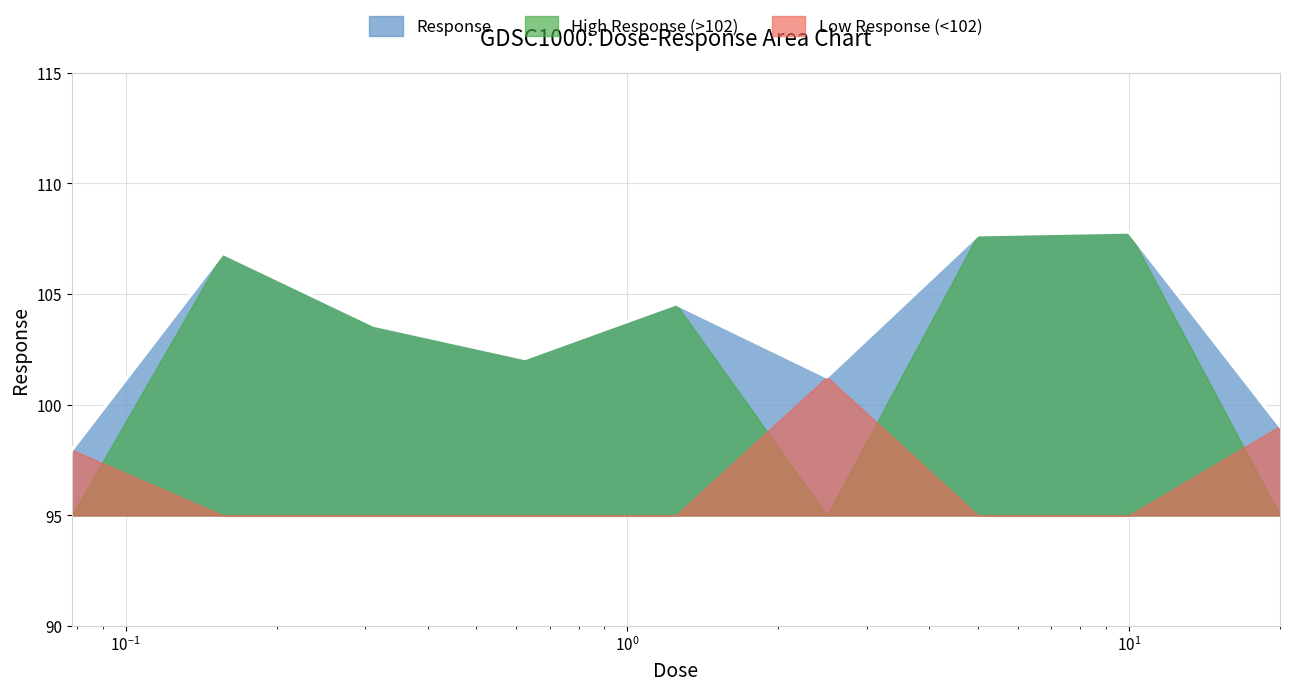

How many series are shown in this chart?

3